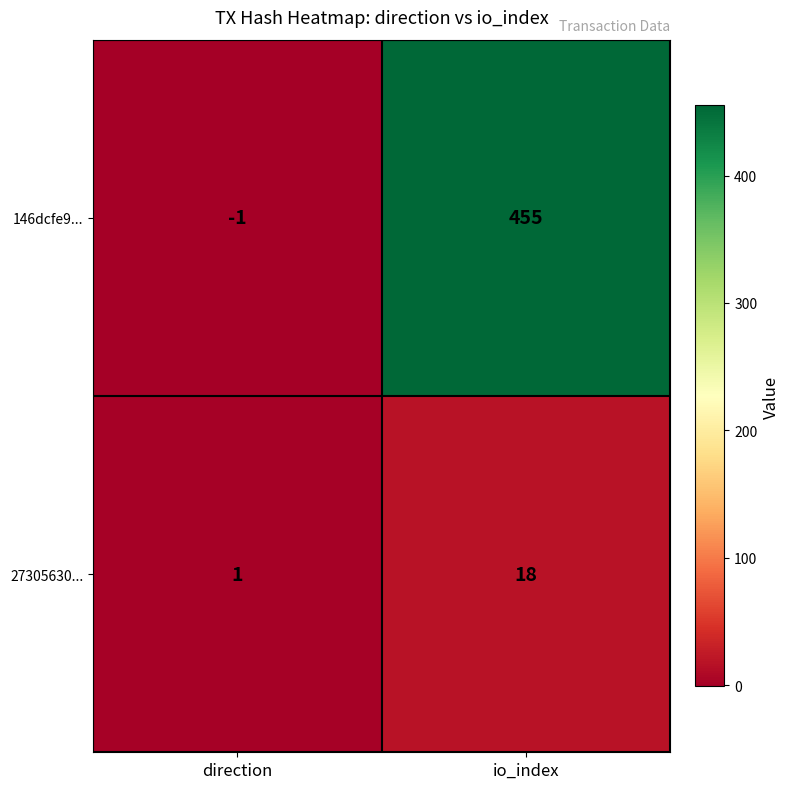

What is the difference between the maximum and minimum values in the 27305630... series?

17